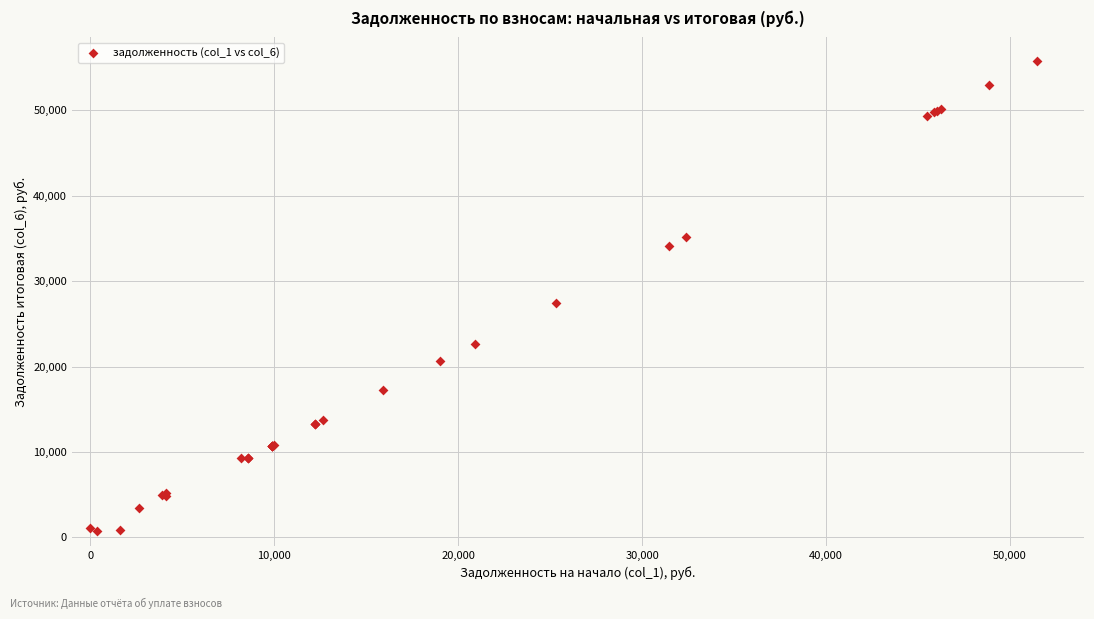

What Y value in the scatter plot is closest to 28250?

27482.4